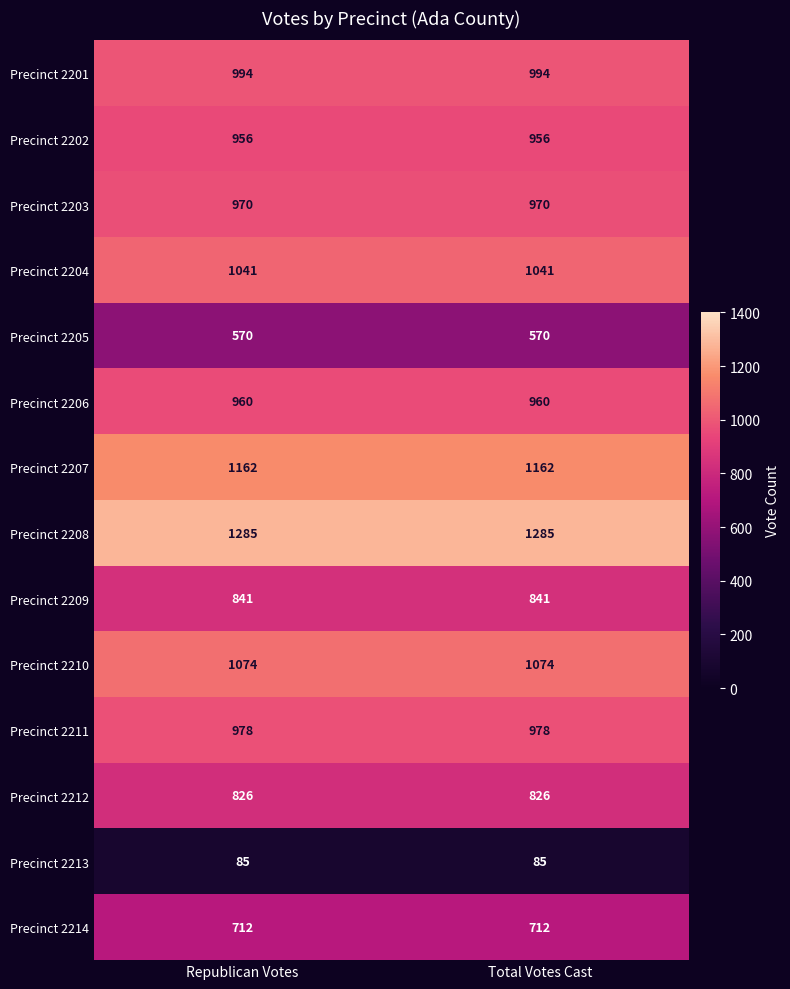

Reading left to right, what are all the values shown in this chart?

Precinct 2201: Republican Votes=994	Total Votes Cast=994
Precinct 2202: Republican Votes=956	Total Votes Cast=956
Precinct 2203: Republican Votes=970	Total Votes Cast=970
Precinct 2204: Republican Votes=1041	Total Votes Cast=1041
Precinct 2205: Republican Votes=570	Total Votes Cast=570
Precinct 2206: Republican Votes=960	Total Votes Cast=960
Precinct 2207: Republican Votes=1162	Total Votes Cast=1162
Precinct 2208: Republican Votes=1285	Total Votes Cast=1285
Precinct 2209: Republican Votes=841	Total Votes Cast=841
Precinct 2210: Republican Votes=1074	Total Votes Cast=1074
Precinct 2211: Republican Votes=978	Total Votes Cast=978
Precinct 2212: Republican Votes=826	Total Votes Cast=826
Precinct 2213: Republican Votes=85	Total Votes Cast=85
Precinct 2214: Republican Votes=712	Total Votes Cast=712